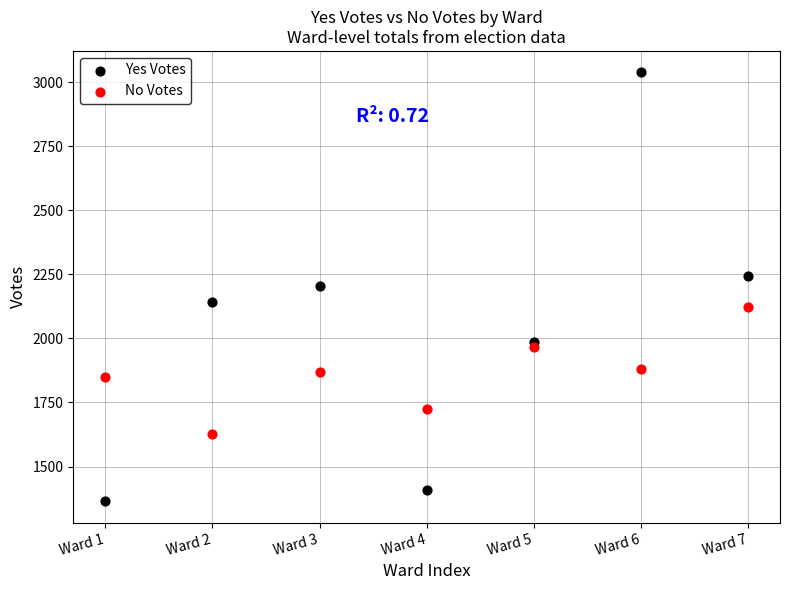

Which series has the widest spread of Y values?

Yes Votes